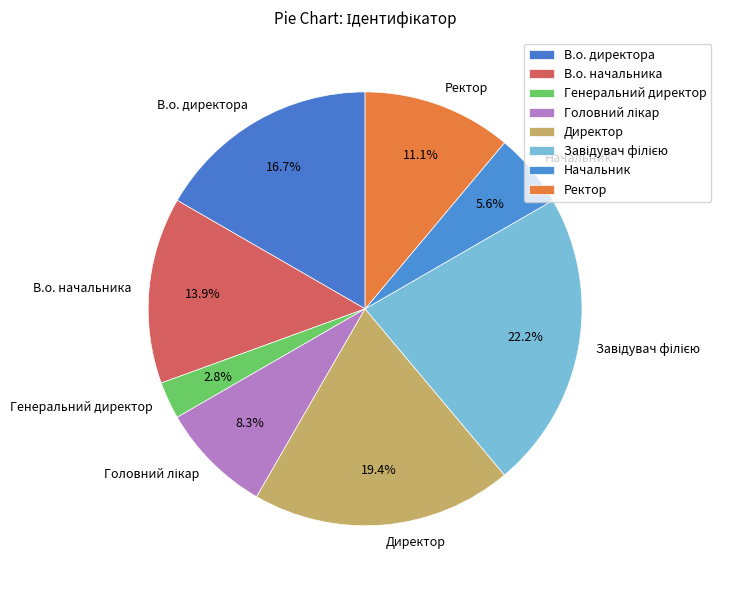

Is there any slice that represents more than half of the pie?

No